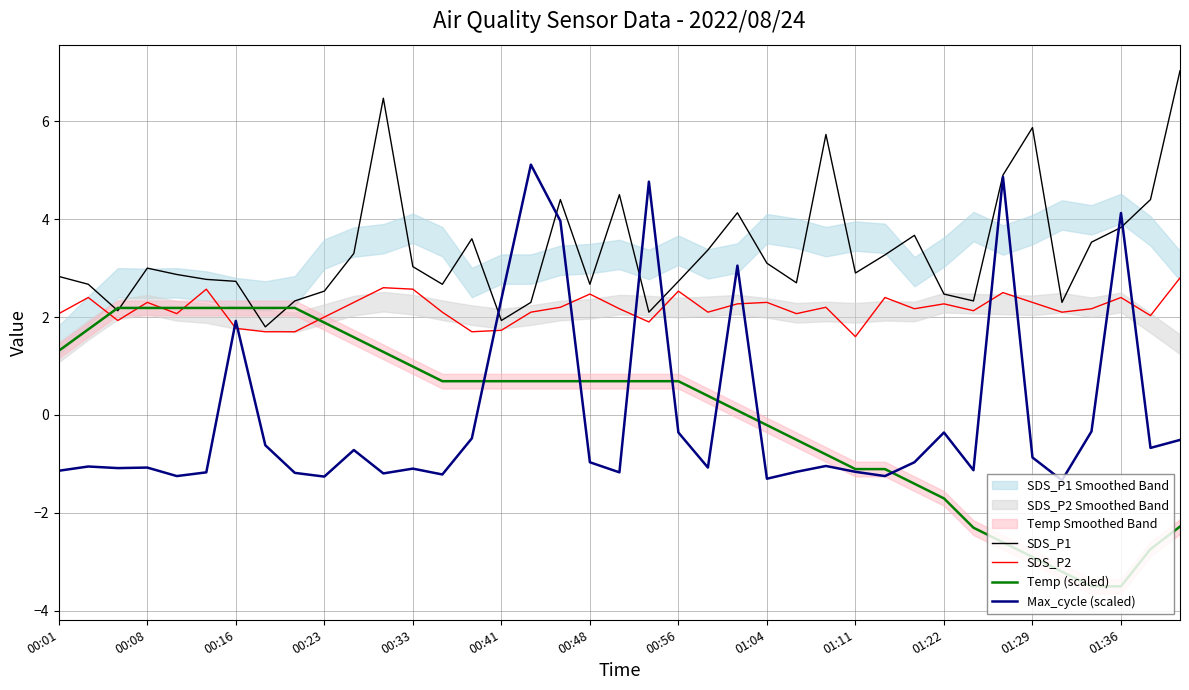

How many values in the Temp (scaled) series exceed 0?

24